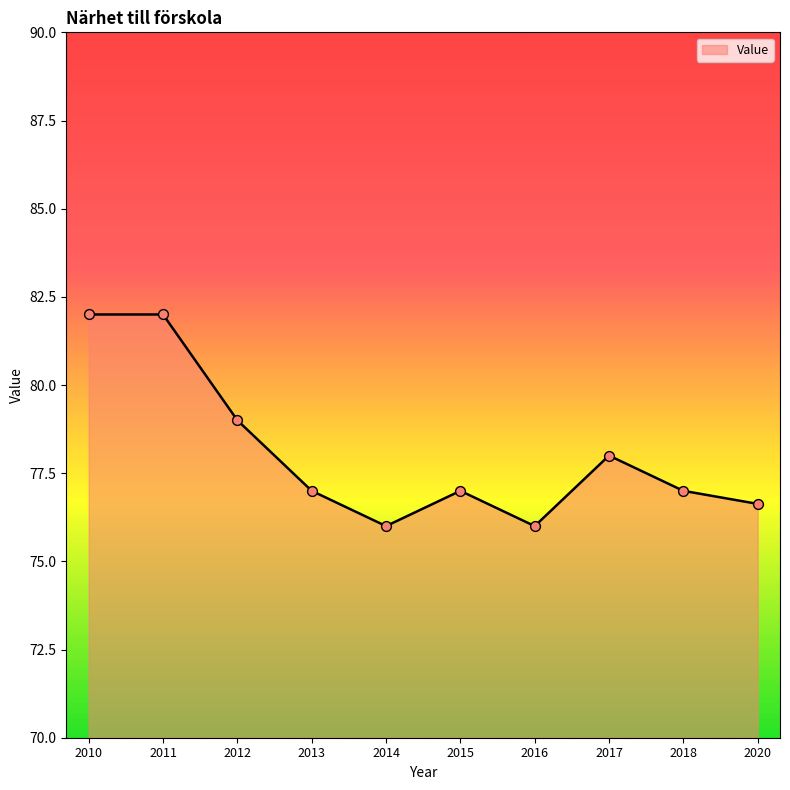

What is the change in value from 2010 to 2014?

-6.0